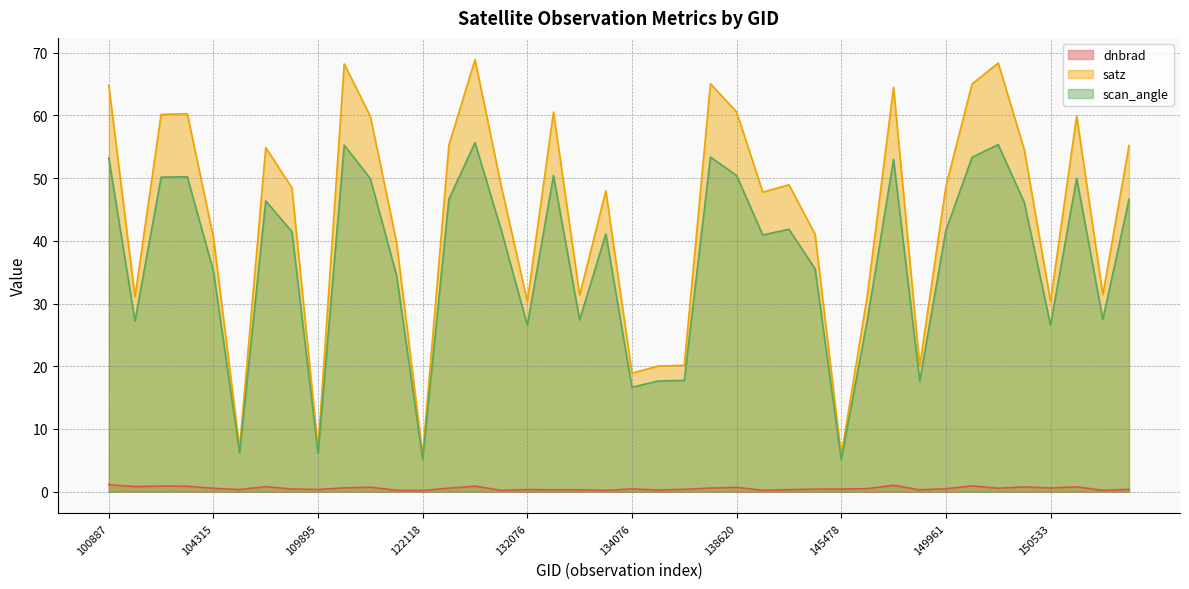

The scan_angle series shows 46.4 at 108308. True or false?

True